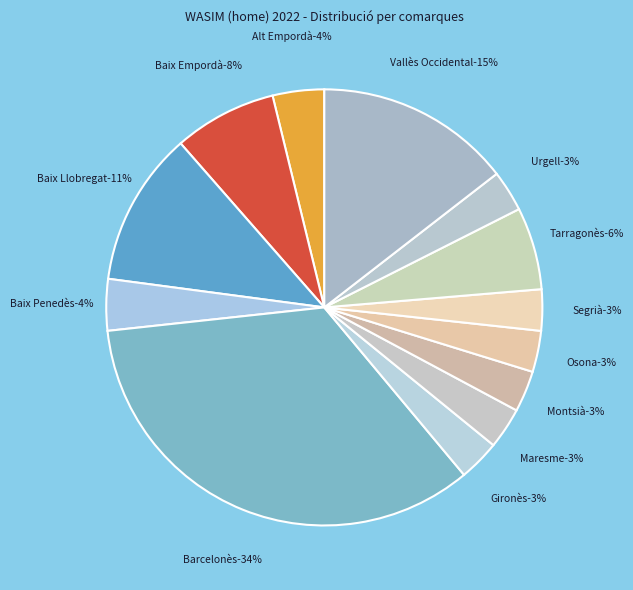

What percentage is the Barcelonès slice, to the nearest percent?

34%